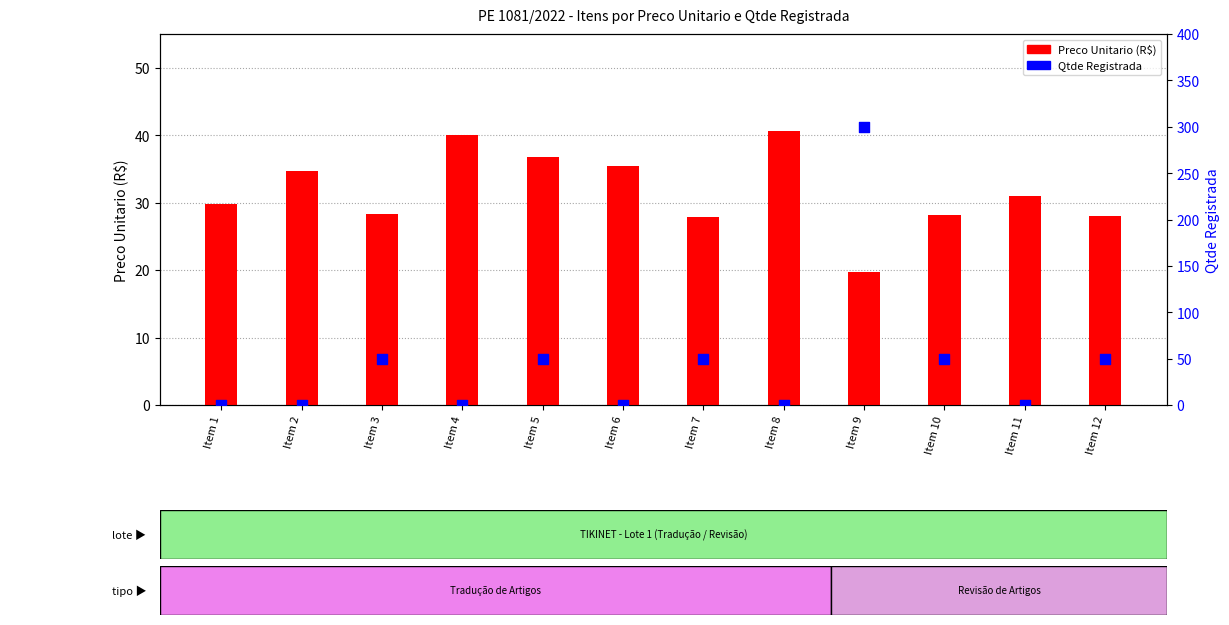

What are all the series names shown in the legend?

Preco Unitario (R$), Qtde Registrada